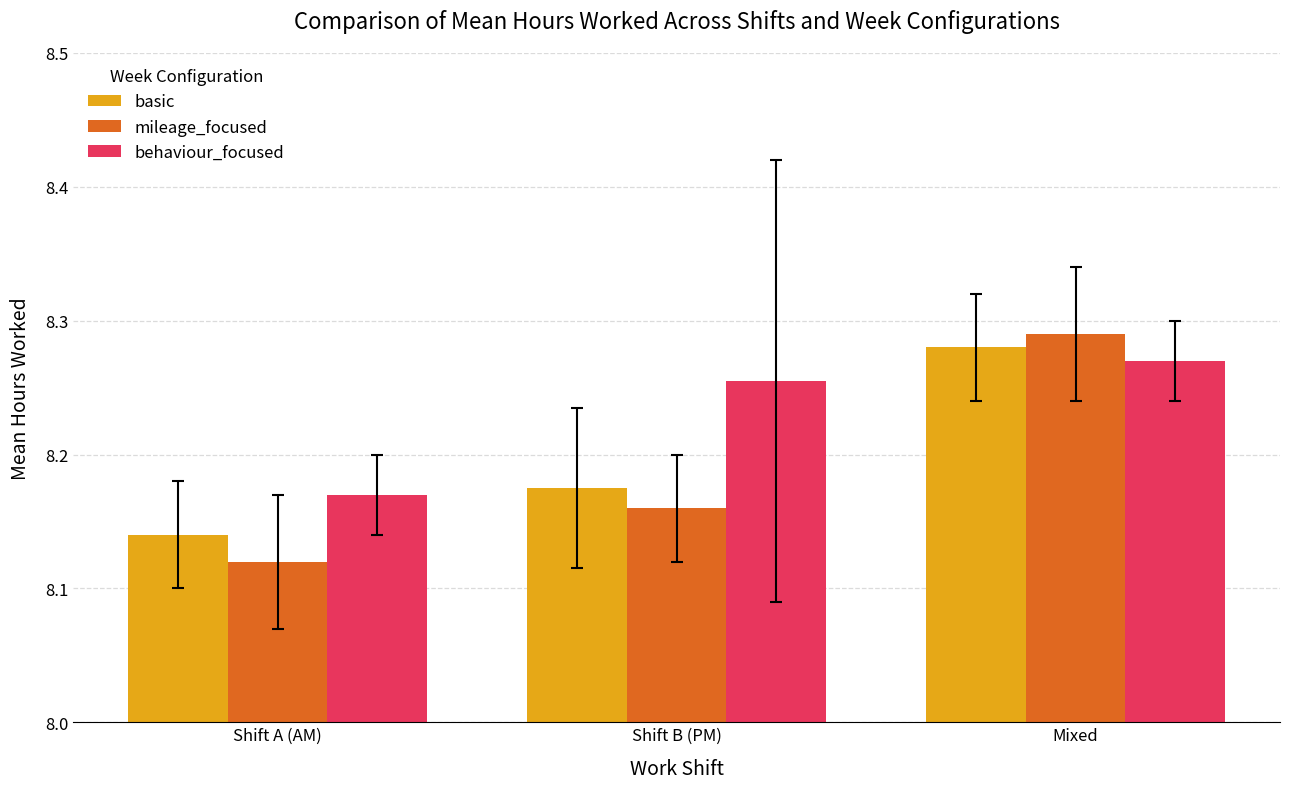

Which category has the highest value in the mileage_focused series?

Mixed